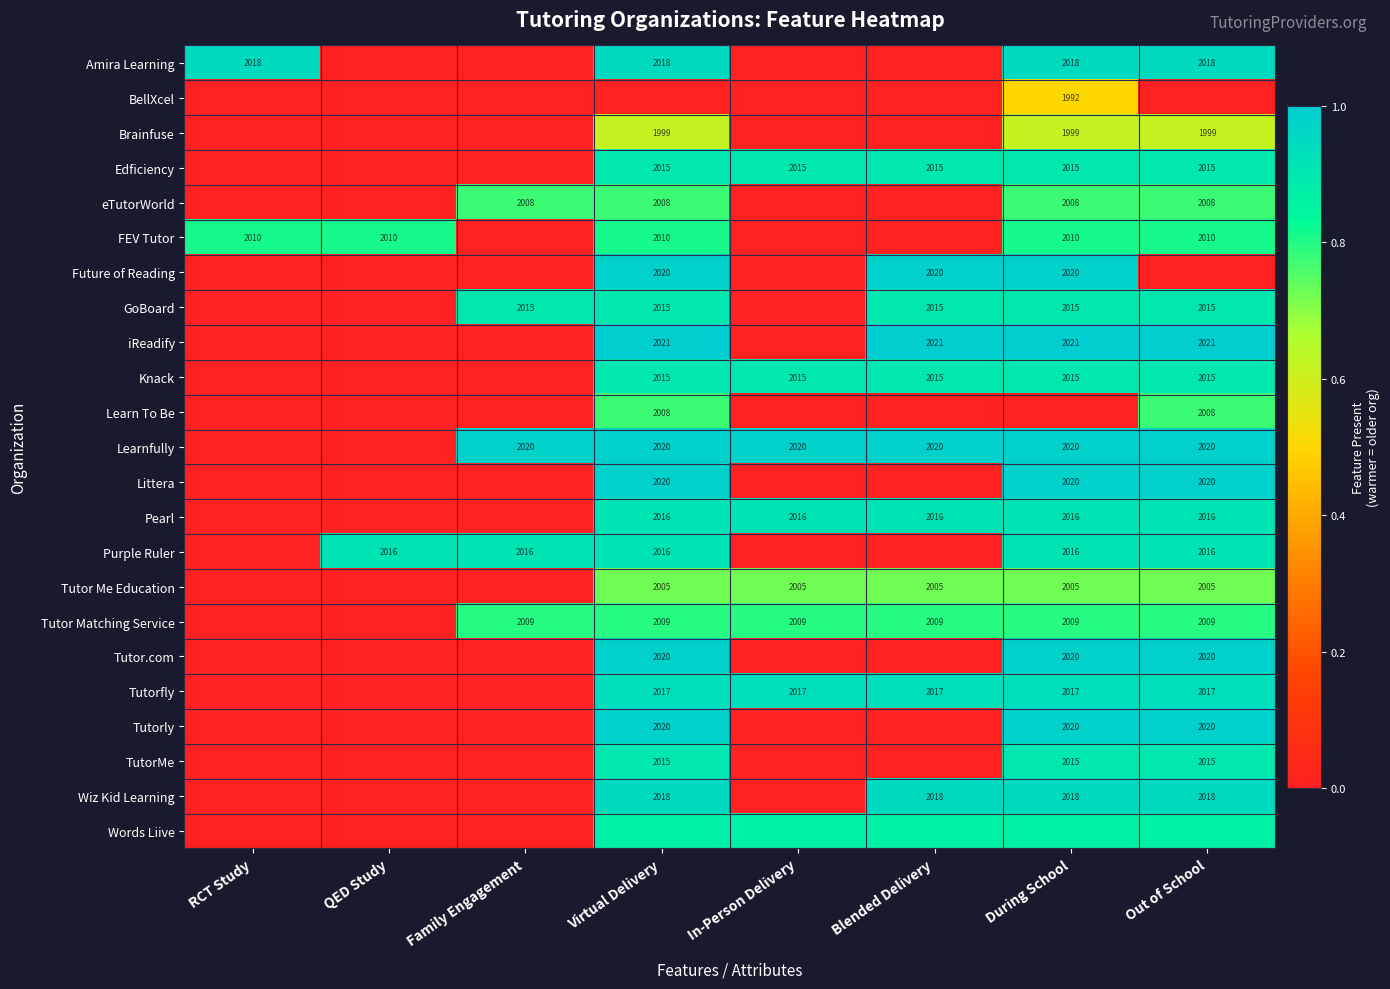

What is the difference between the second highest and minimum values in the Purple Ruler series?

0.9